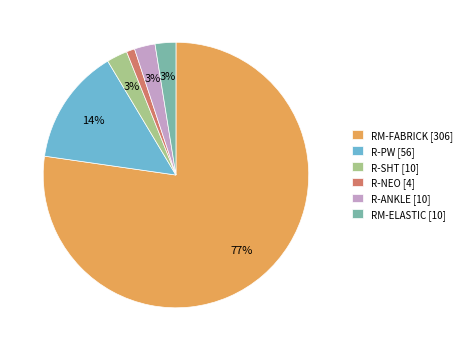

Combined, do RM-ELASTIC [10] and R-SHT [10] account for over 50%?

No